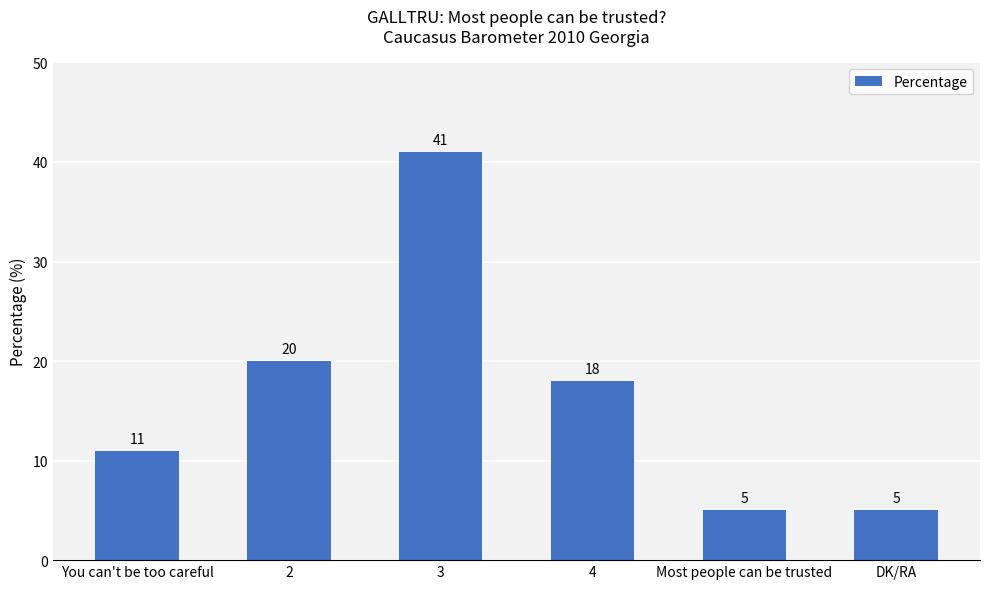

What is the difference between the values at Most people can be trusted and 4?

13